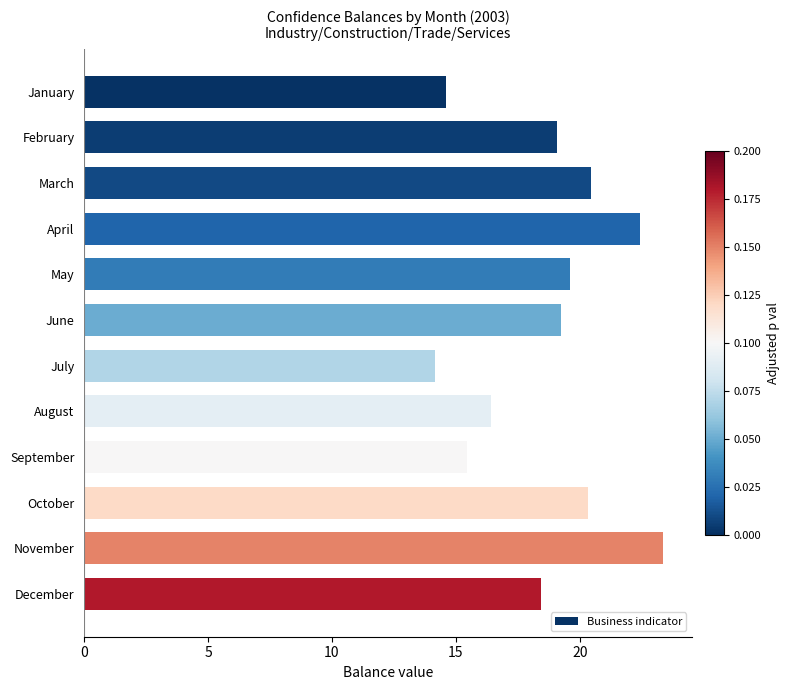

What is the smallest value displayed?

14.2